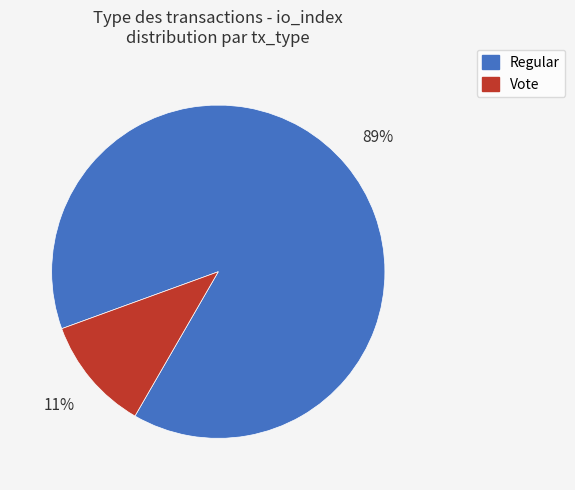

Does any single category account for the majority?

Yes